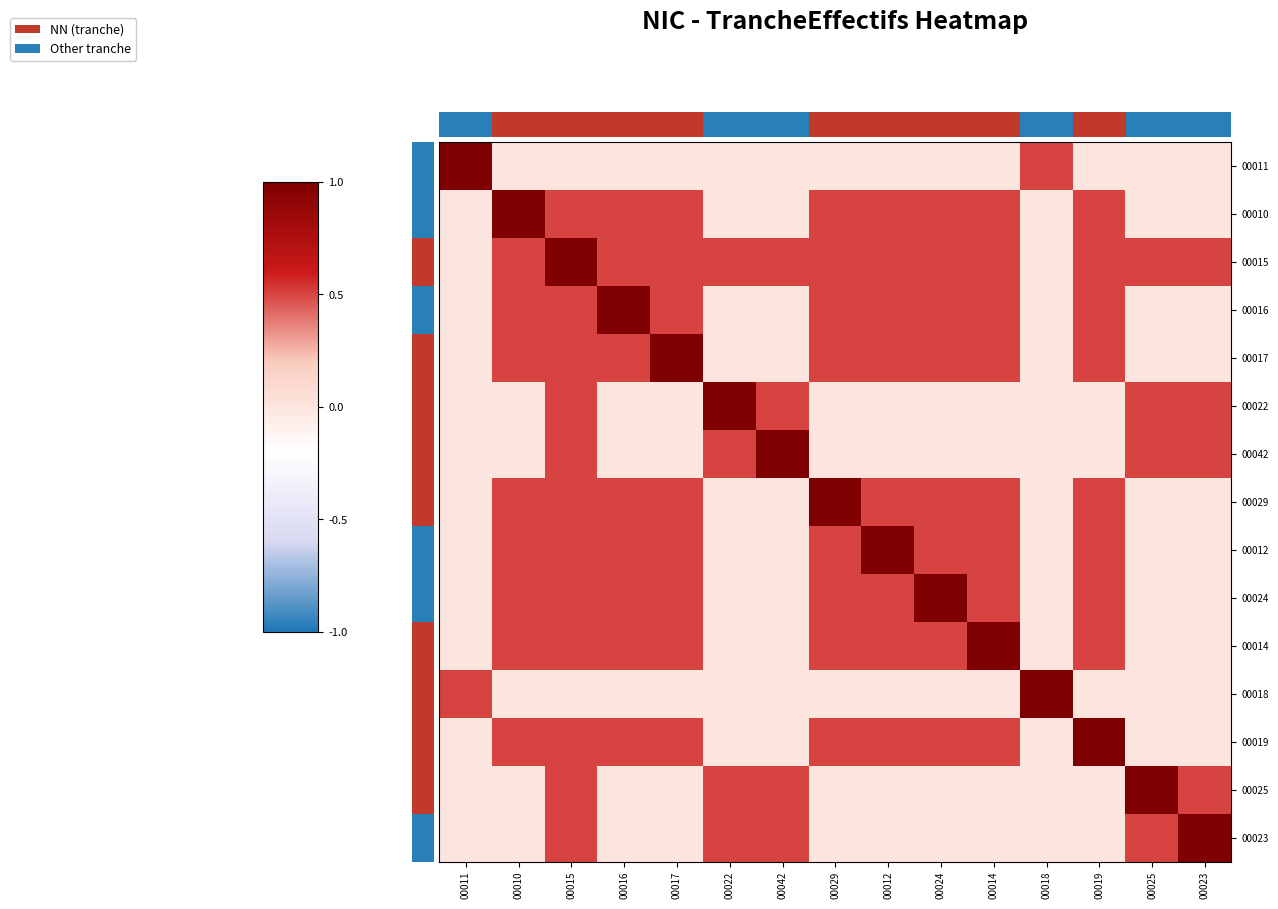

Reading left to right, list all the values displayed in this chart.

00011: 00011=1.0	00010=0.0	00015=0.0	00016=0.0	00017=0.0	00022=0.0	00042=0.0	00029=0.0	00012=0.0	00024=0.0	00014=0.0	00018=0.5	00019=0.0	00025=0.0	00023=0.0
00010: 00011=0.0	00010=1.0	00015=0.5	00016=0.5	00017=0.5	00022=0.0	00042=0.0	00029=0.5	00012=0.5	00024=0.5	00014=0.5	00018=0.0	00019=0.5	00025=0.0	00023=0.0
00015: 00011=0.0	00010=0.5	00015=1.0	00016=0.5	00017=0.5	00022=0.5	00042=0.5	00029=0.5	00012=0.5	00024=0.5	00014=0.5	00018=0.0	00019=0.5	00025=0.5	00023=0.5
00016: 00011=0.0	00010=0.5	00015=0.5	00016=1.0	00017=0.5	00022=0.0	00042=0.0	00029=0.5	00012=0.5	00024=0.5	00014=0.5	00018=0.0	00019=0.5	00025=0.0	00023=0.0
00017: 00011=0.0	00010=0.5	00015=0.5	00016=0.5	00017=1.0	00022=0.0	00042=0.0	00029=0.5	00012=0.5	00024=0.5	00014=0.5	00018=0.0	00019=0.5	00025=0.0	00023=0.0
00022: 00011=0.0	00010=0.0	00015=0.5	00016=0.0	00017=0.0	00022=1.0	00042=0.5	00029=0.0	00012=0.0	00024=0.0	00014=0.0	00018=0.0	00019=0.0	00025=0.5	00023=0.5
00042: 00011=0.0	00010=0.0	00015=0.5	00016=0.0	00017=0.0	00022=0.5	00042=1.0	00029=0.0	00012=0.0	00024=0.0	00014=0.0	00018=0.0	00019=0.0	00025=0.5	00023=0.5
00029: 00011=0.0	00010=0.5	00015=0.5	00016=0.5	00017=0.5	00022=0.0	00042=0.0	00029=1.0	00012=0.5	00024=0.5	00014=0.5	00018=0.0	00019=0.5	00025=0.0	00023=0.0
00012: 00011=0.0	00010=0.5	00015=0.5	00016=0.5	00017=0.5	00022=0.0	00042=0.0	00029=0.5	00012=1.0	00024=0.5	00014=0.5	00018=0.0	00019=0.5	00025=0.0	00023=0.0
00024: 00011=0.0	00010=0.5	00015=0.5	00016=0.5	00017=0.5	00022=0.0	00042=0.0	00029=0.5	00012=0.5	00024=1.0	00014=0.5	00018=0.0	00019=0.5	00025=0.0	00023=0.0
00014: 00011=0.0	00010=0.5	00015=0.5	00016=0.5	00017=0.5	00022=0.0	00042=0.0	00029=0.5	00012=0.5	00024=0.5	00014=1.0	00018=0.0	00019=0.5	00025=0.0	00023=0.0
00018: 00011=0.5	00010=0.0	00015=0.0	00016=0.0	00017=0.0	00022=0.0	00042=0.0	00029=0.0	00012=0.0	00024=0.0	00014=0.0	00018=1.0	00019=0.0	00025=0.0	00023=0.0
00019: 00011=0.0	00010=0.5	00015=0.5	00016=0.5	00017=0.5	00022=0.0	00042=0.0	00029=0.5	00012=0.5	00024=0.5	00014=0.5	00018=0.0	00019=1.0	00025=0.0	00023=0.0
00025: 00011=0.0	00010=0.0	00015=0.5	00016=0.0	00017=0.0	00022=0.5	00042=0.5	00029=0.0	00012=0.0	00024=0.0	00014=0.0	00018=0.0	00019=0.0	00025=1.0	00023=0.5
00023: 00011=0.0	00010=0.0	00015=0.5	00016=0.0	00017=0.0	00022=0.5	00042=0.5	00029=0.0	00012=0.0	00024=0.0	00014=0.0	00018=0.0	00019=0.0	00025=0.5	00023=1.0